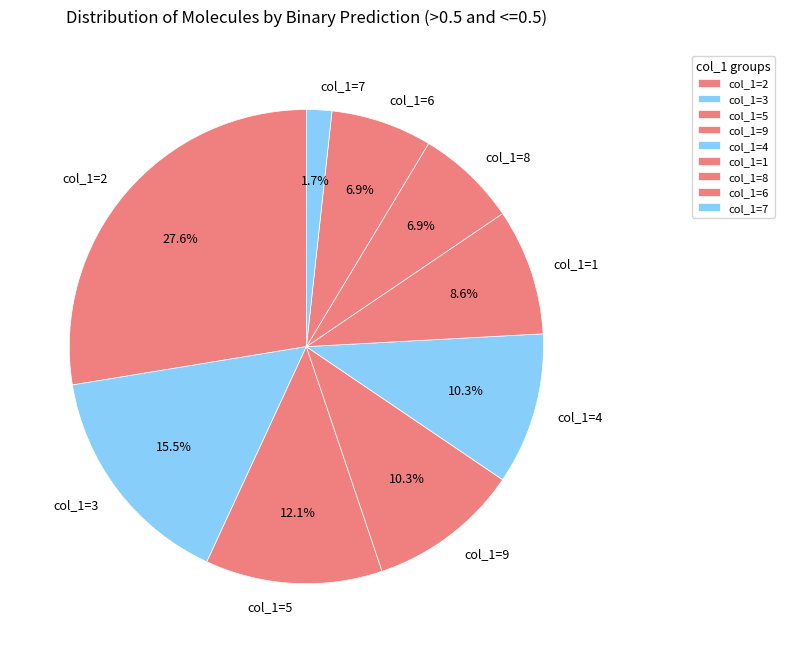

What percentage is NOT represented by col_1=5?

87.9%